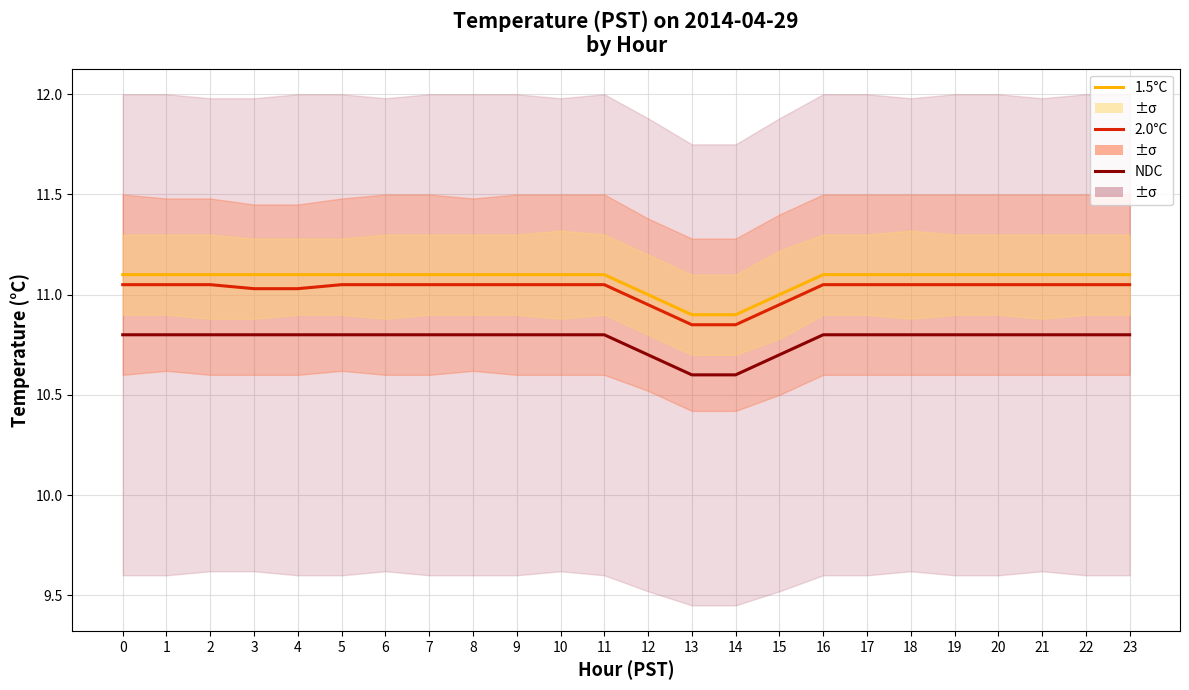

Reading left to right, what are all the values shown in this chart?

NDC: 10.8	10.8	10.8	10.8	10.8	10.8	10.8	10.8	10.8	10.8	10.8	10.8	10.7	10.6	10.6	10.7	10.8	10.8	10.8	10.8	10.8	10.8	10.8	10.8
2.0°C: 11.1	11.1	11.1	11.0	11.0	11.1	11.1	11.1	11.1	11.1	11.1	11.1	10.9	10.8	10.8	10.9	11.1	11.1	11.1	11.1	11.1	11.1	11.1	11.1
1.5°C: 11.1	11.1	11.1	11.1	11.1	11.1	11.1	11.1	11.1	11.1	11.1	11.1	11.0	10.9	10.9	11.0	11.1	11.1	11.1	11.1	11.1	11.1	11.1	11.1